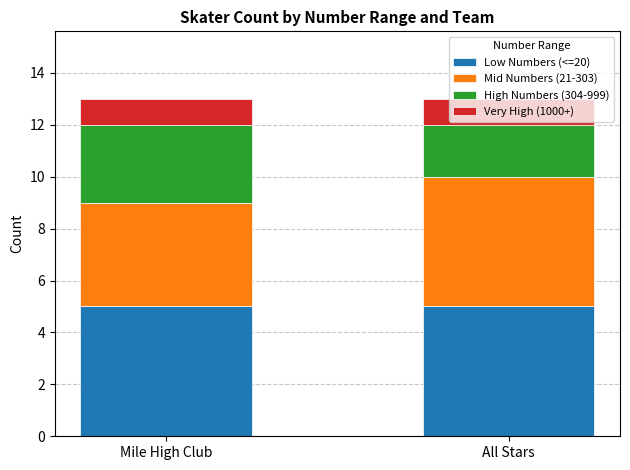

What is the minimum value for Low Numbers (<=20)?

5